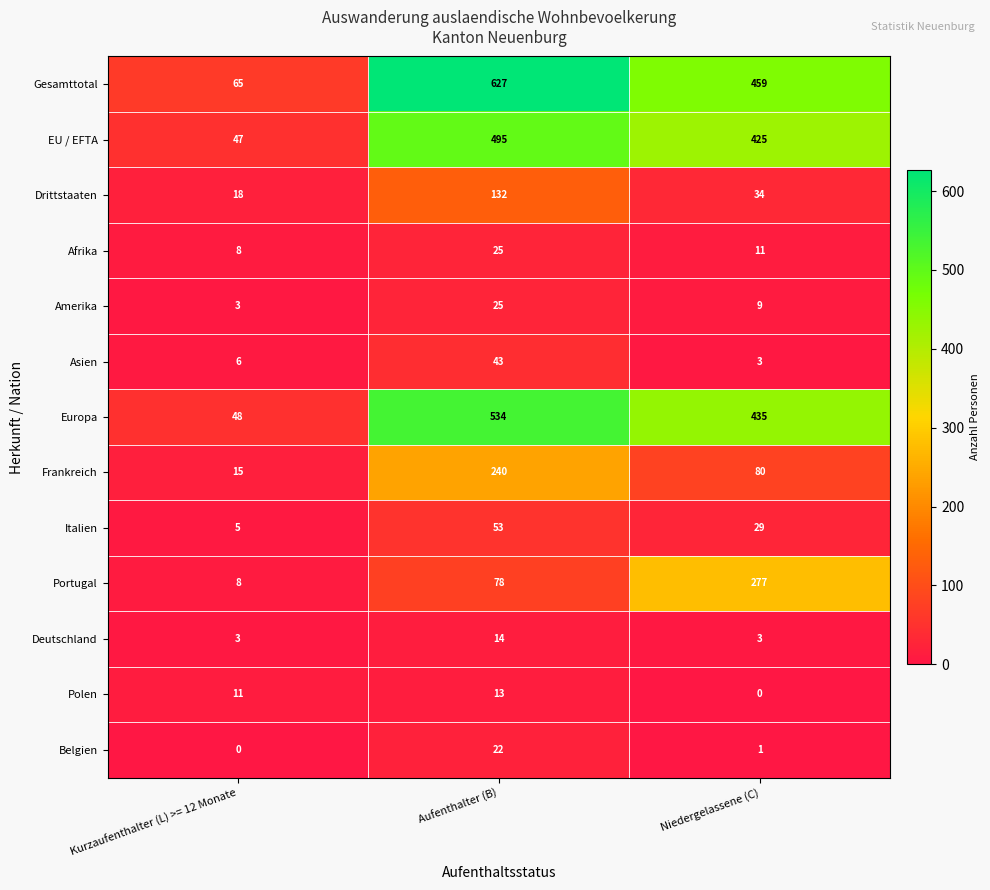

Count the EU / EFTA values in the range 47 to 495.

3